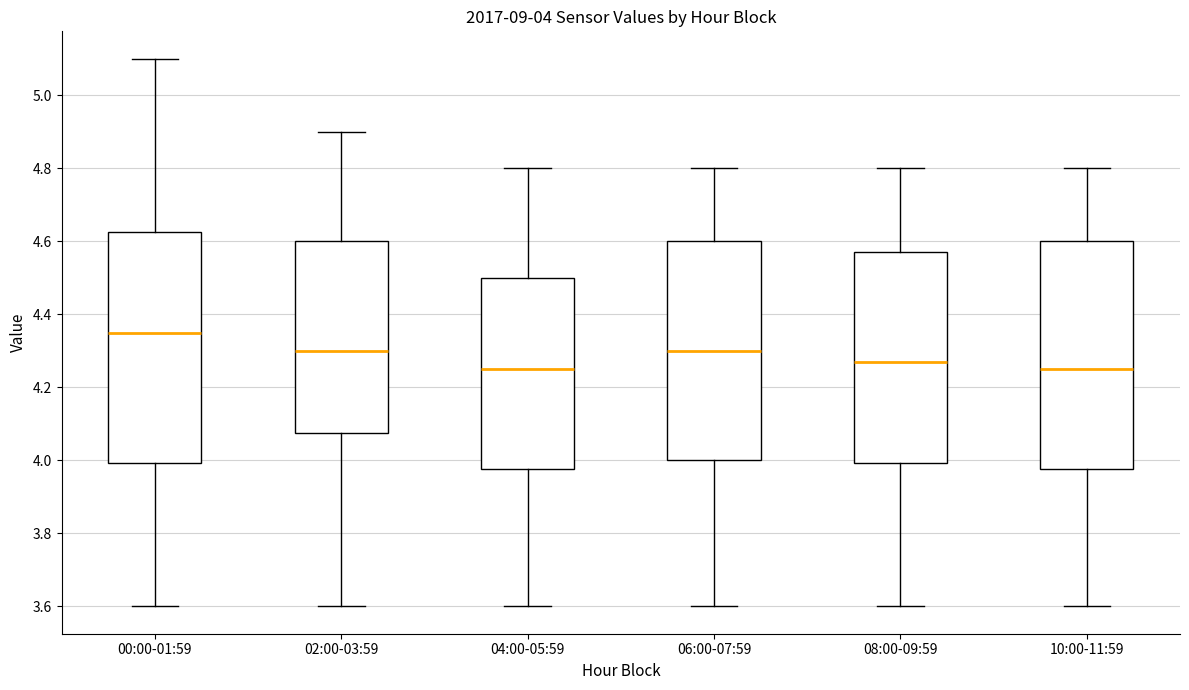

Which box's median line is the highest?

00:00-01:59